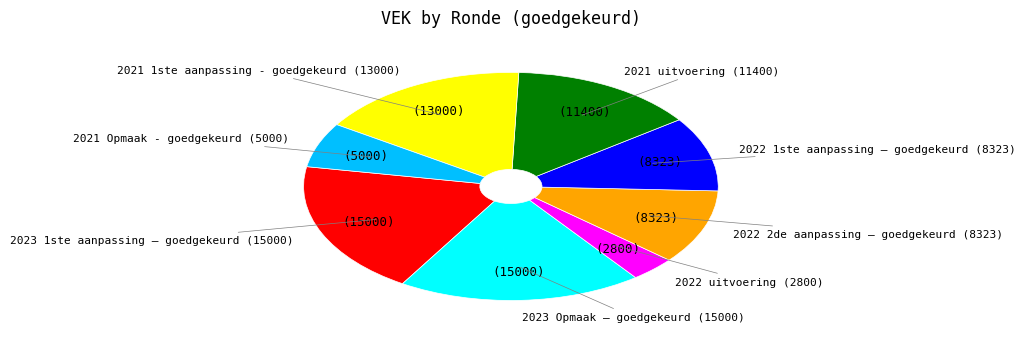

How many slices are in this pie chart?

8